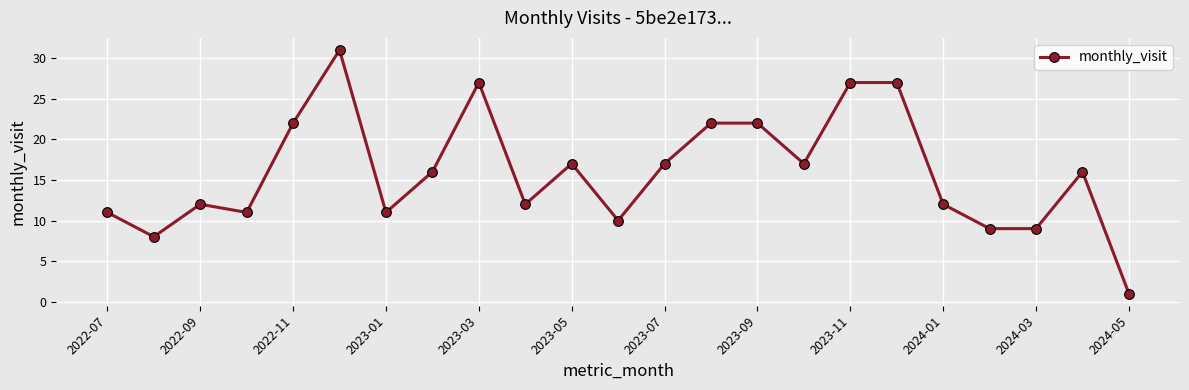

What is the greatest value displayed?

31